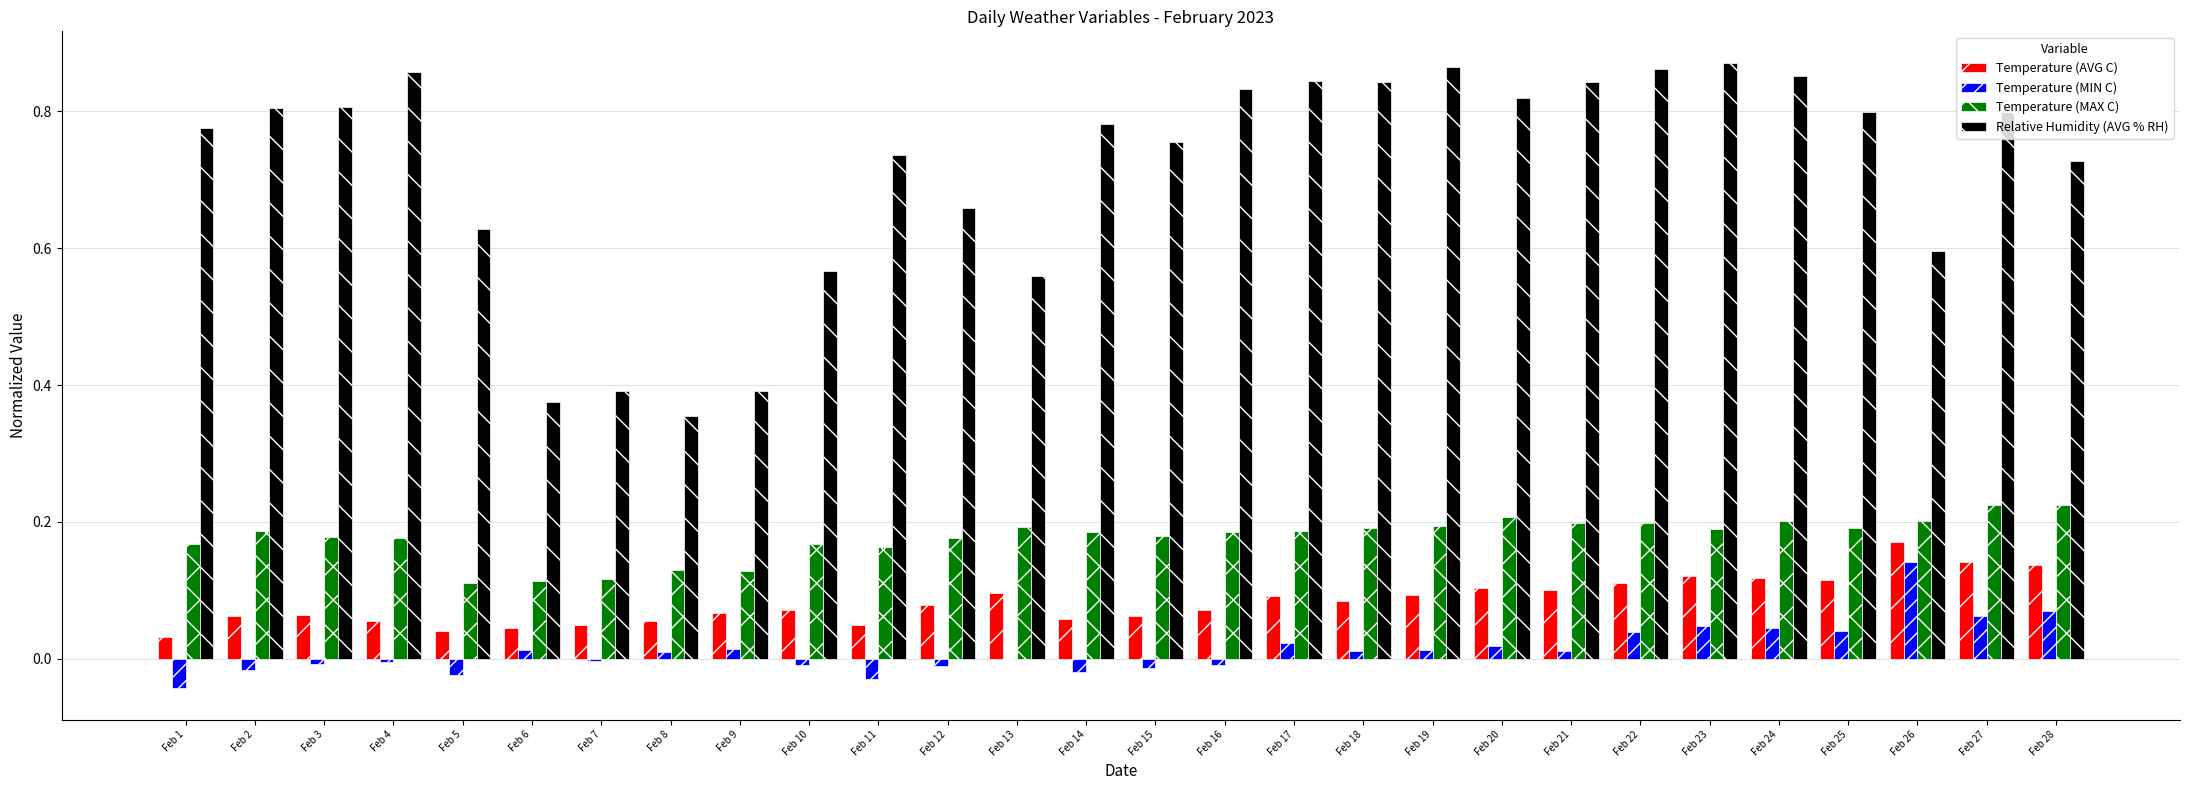

Which category has the highest value in the Temperature (MIN C) series?

Feb 26